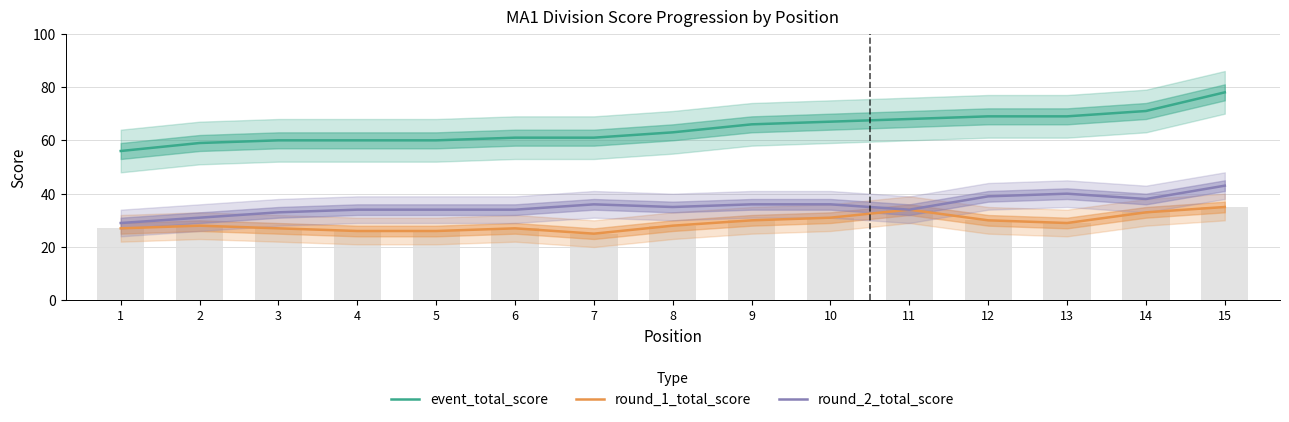

Is the value of round_2_total_score at 8 greater than the value of event_total_score at 8?

No